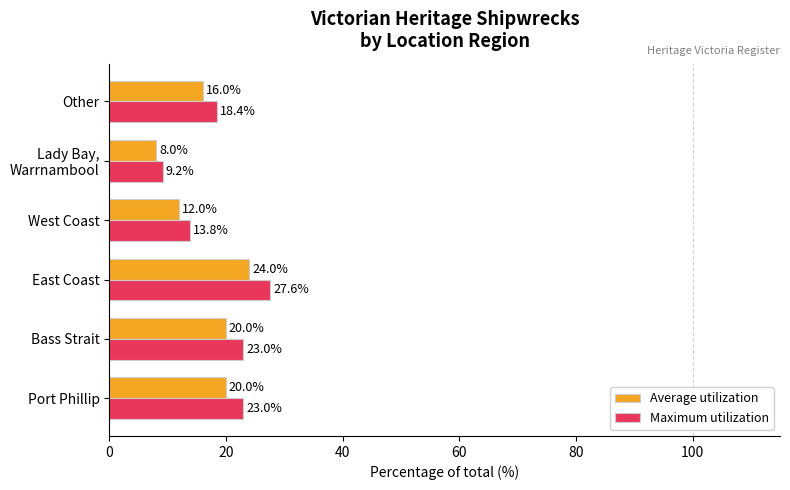

The Maximum utilization series shows 23.0 at Bass Strait. True or false?

True